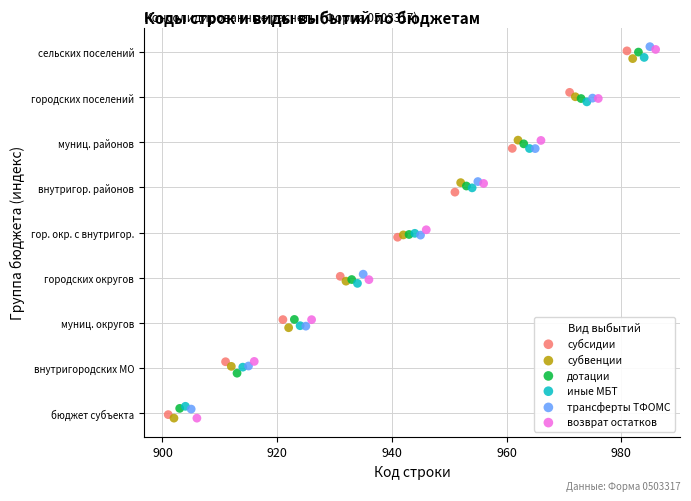

What are all the series names shown in the legend?

субсидии, субвенции, дотации, иные МБТ, трансферты ТФОМС, возврат остатков